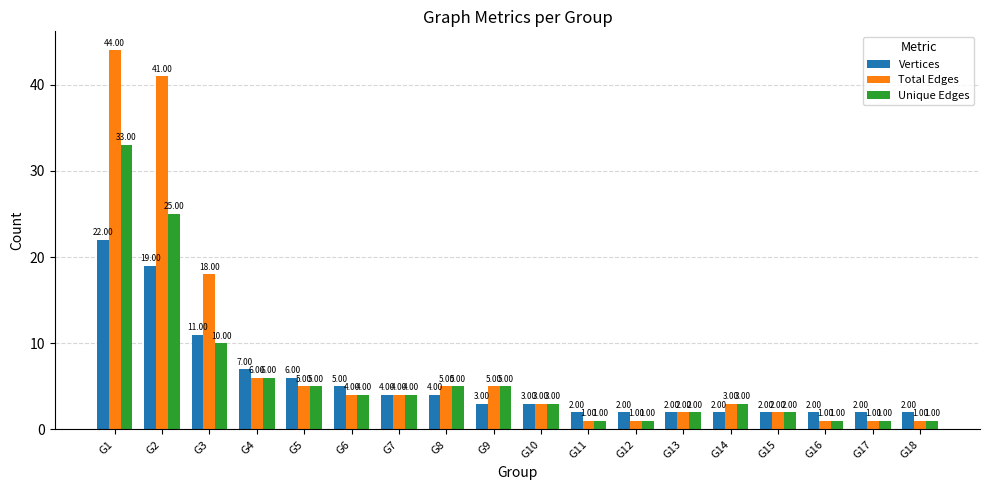

At which label does Vertices reach its peak?

G1